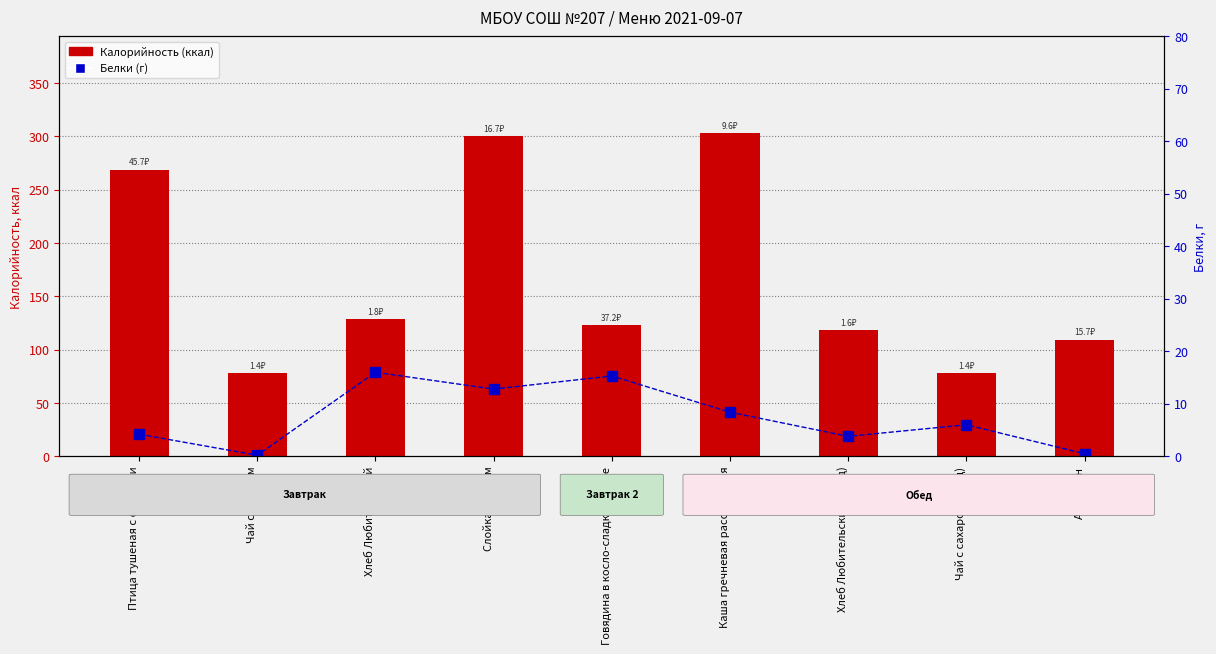

Reading left to right, extract all data points from this chart.

Калорийность: Птица тушеная с овощами=268.8	Чай с сахаром=78.0	Хлеб Любительский=128.3	Слойка с мясом=300.0	Говядина в косло-сладком соусе=123.0	Каша гречневая рассыпчатая=303.0	Хлеб Любительский (обед)=118.0	Чай с сахаром (обед)=78.0	Апельсин=109.0
Белки: Птица тушеная с овощами=4.2	Чай с сахаром=0.2	Хлеб Любительский=16.0	Слойка с мясом=12.8	Говядина в косло-сладком соусе=15.3	Каша гречневая рассыпчатая=8.4	Хлеб Любительский (обед)=3.8	Чай с сахаром (обед)=6.0	Апельсин=0.5